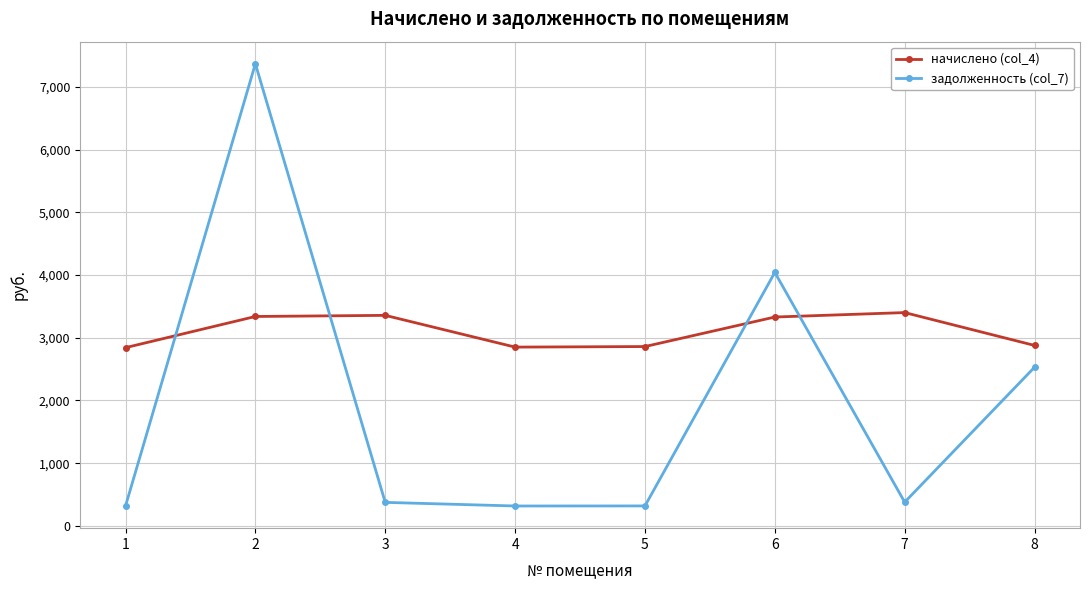

True or false: задолженность (col_7) has more than 1 points higher than both neighbors.

True